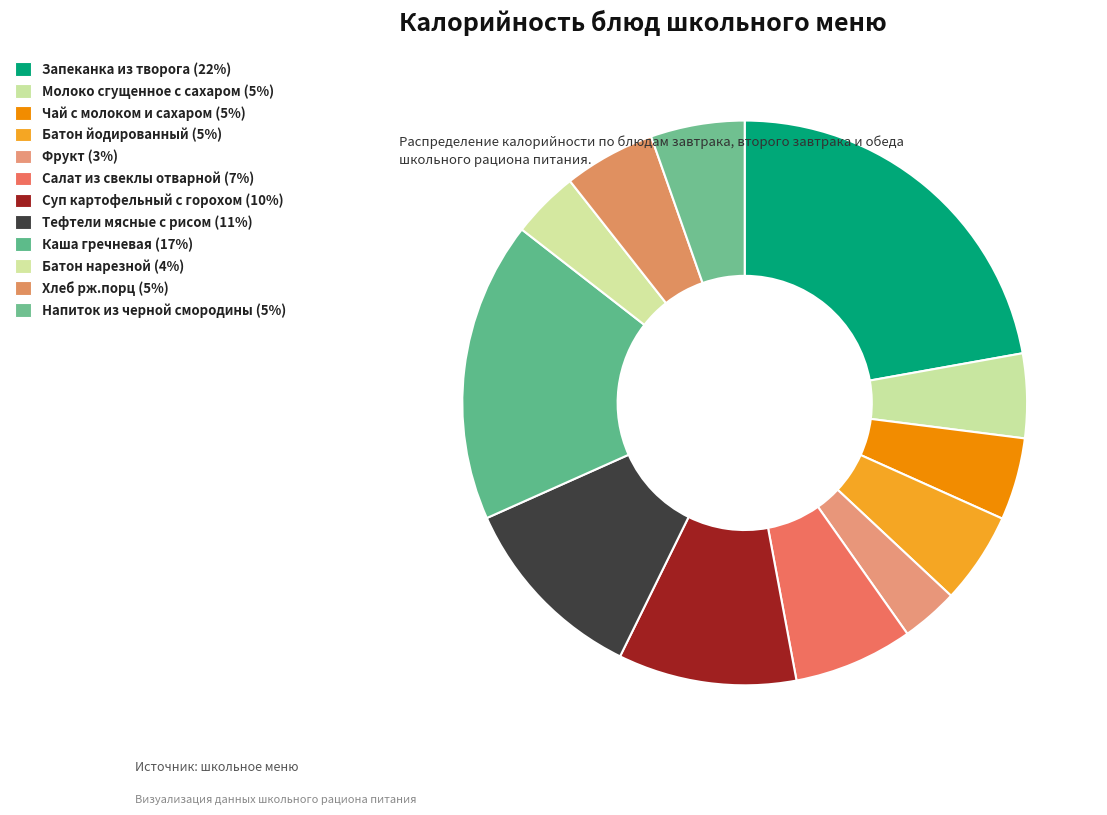

Rank the categories by value from lowest to highest.

Фрукт, Батон нарезной, Чай с молоком и сахаром, Молоко сгущенное с сахаром, Батон йодированный, Хлеб рж.порц, Напиток из черной смородины, Салат из свеклы отварной, Суп картофельный с горохом, Тефтели мясные с рисом, Каша гречневая, Запеканка из творога